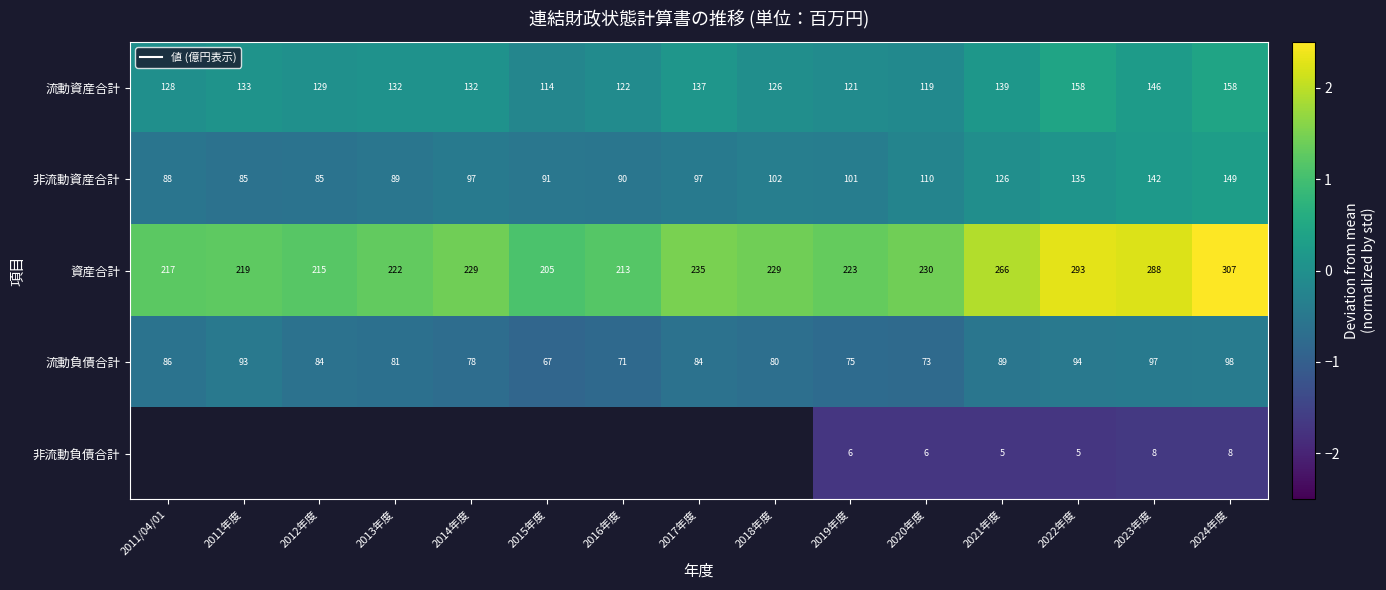

At 2023年度, list the series in order from largest to smallest.

資産合計, 流動資産合計, 非流動資産合計, 流動負債合計, 非流動負債合計